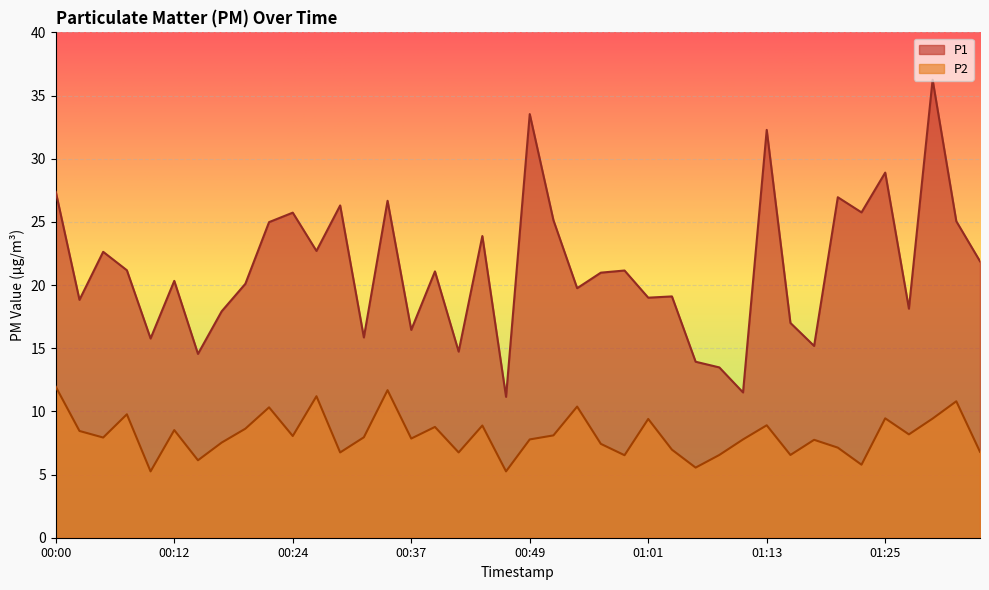

Between 00:22 and 00:46, which series saw the biggest shift?

P1